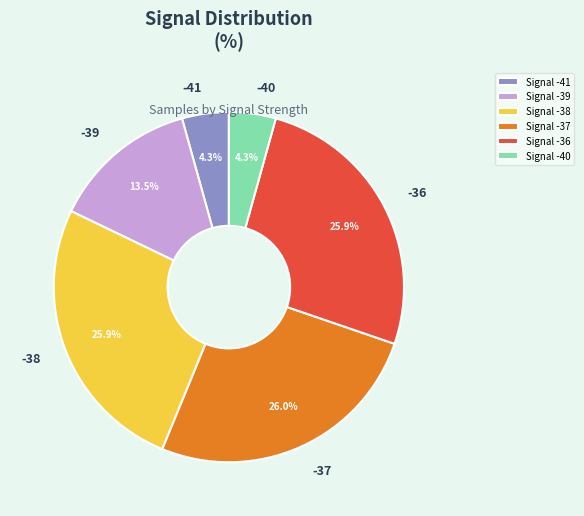

Between Signal -39 and Signal -41, which is larger?

Signal -39